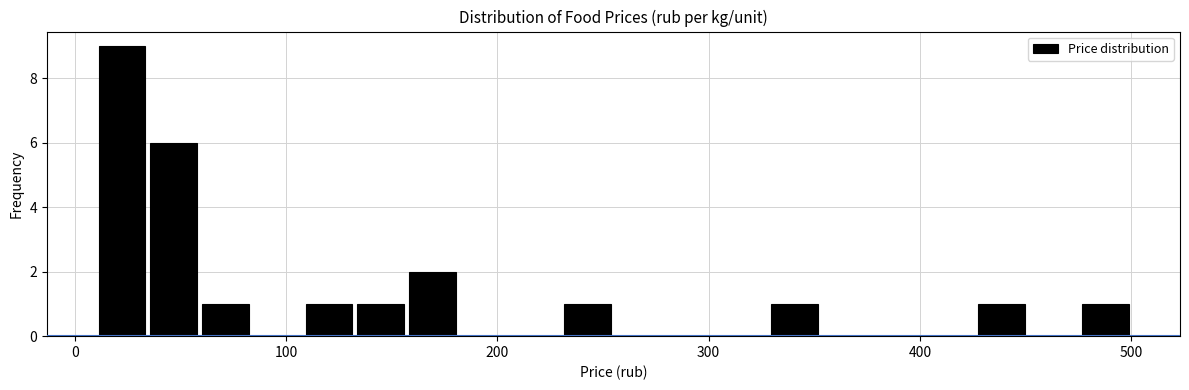

Read against the x-axis, roughly where is the centre of the tallest bar?

20